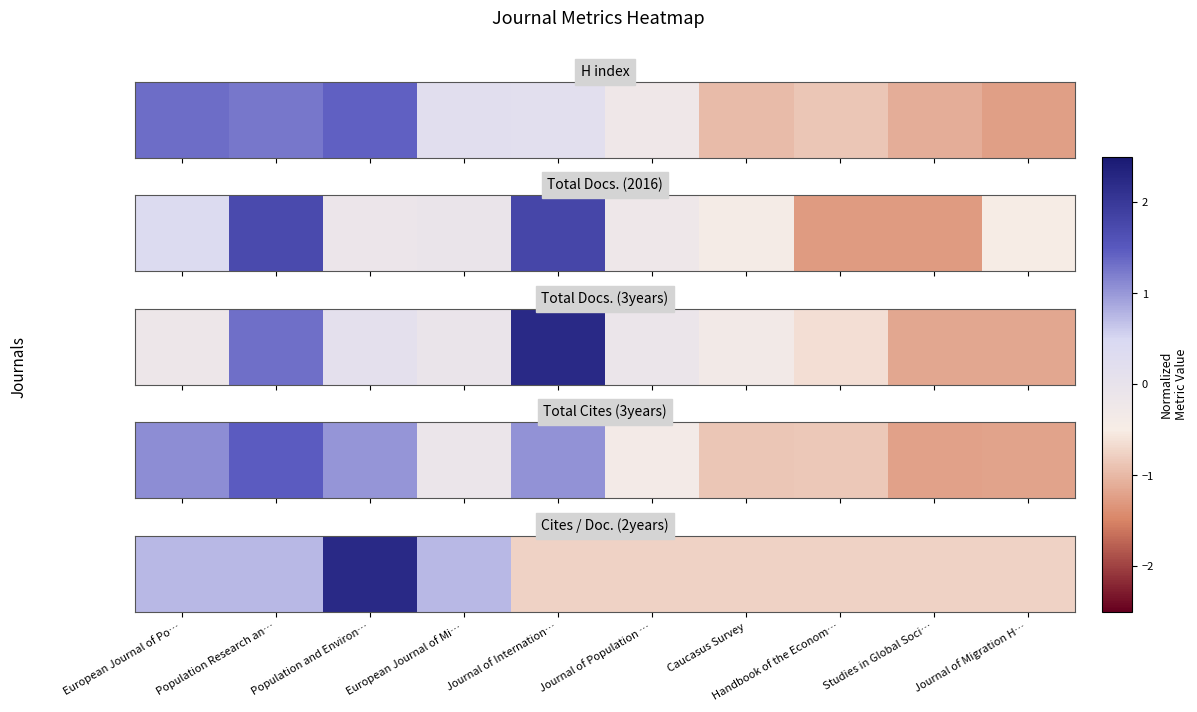

What value does the data have at European Journal of Mi…?

0.7